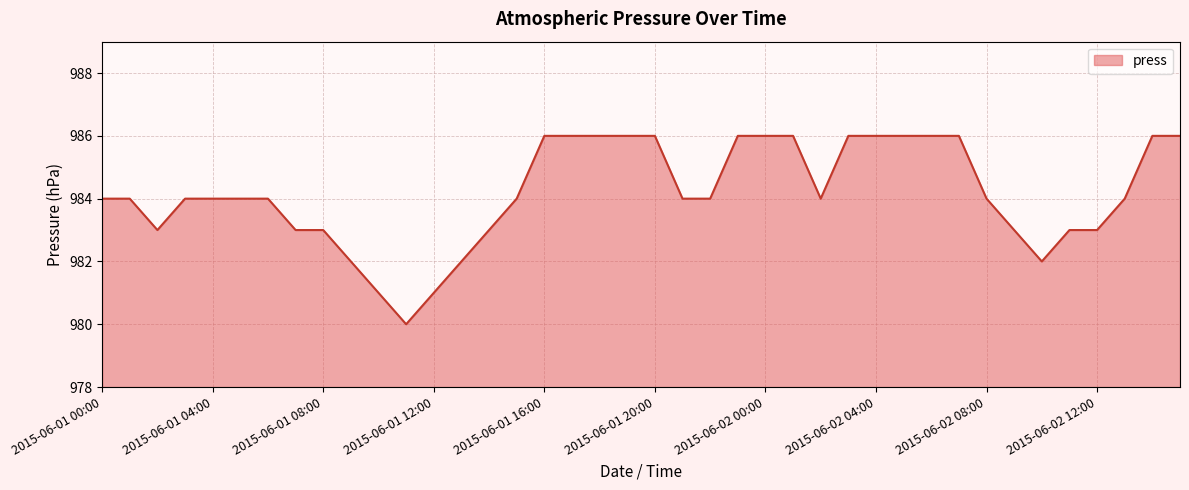

What is the difference between the maximum and minimum values?

6